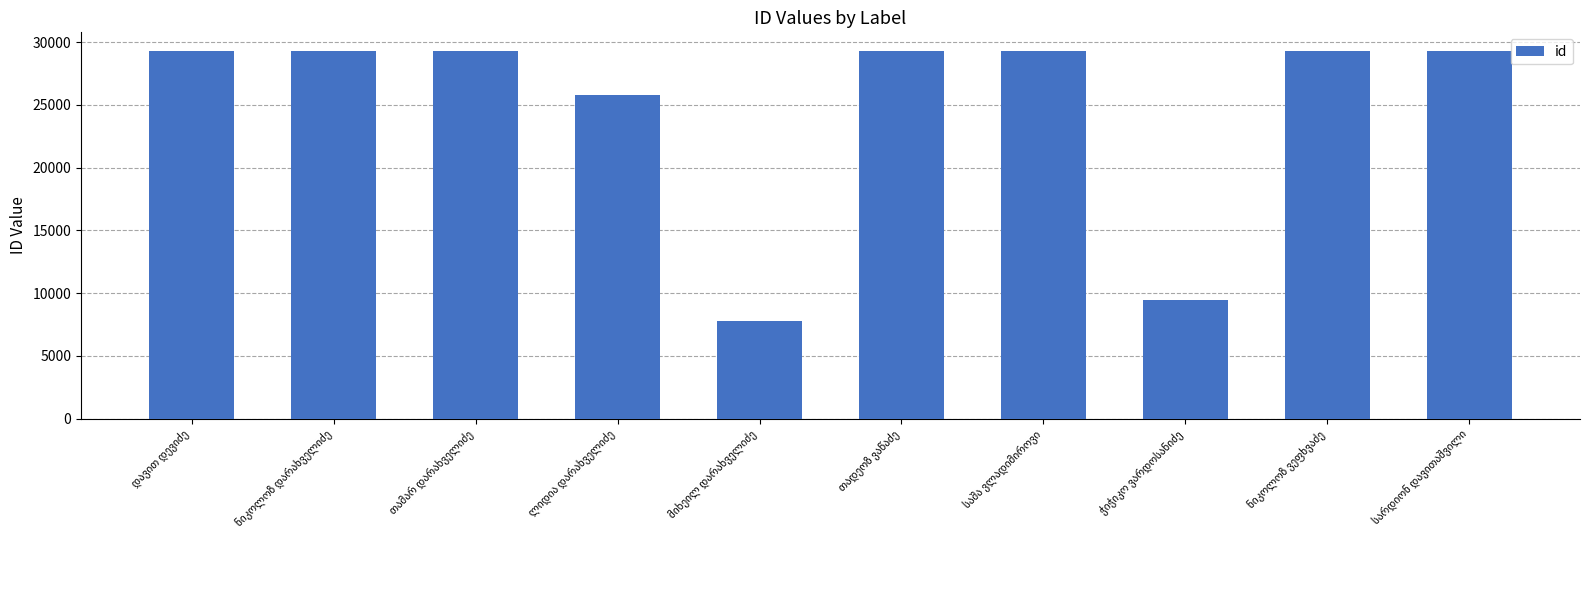

What is the value of the 5th bar from the left?

7766